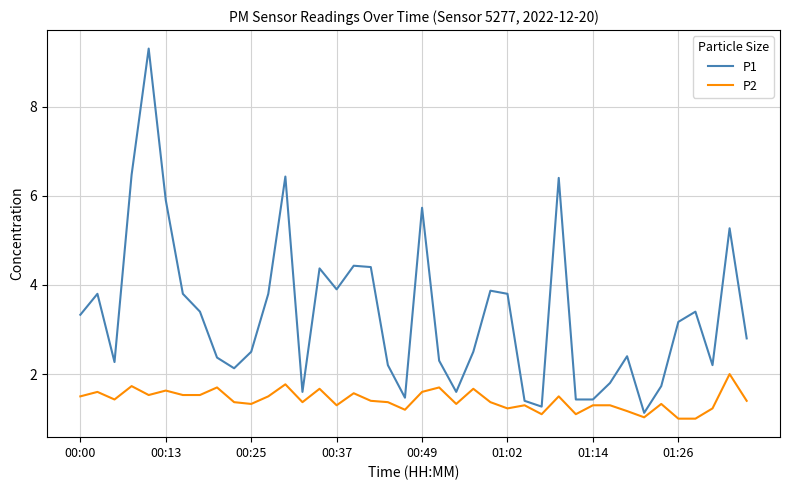

True or false: P1 and P2 cross at least once.

False